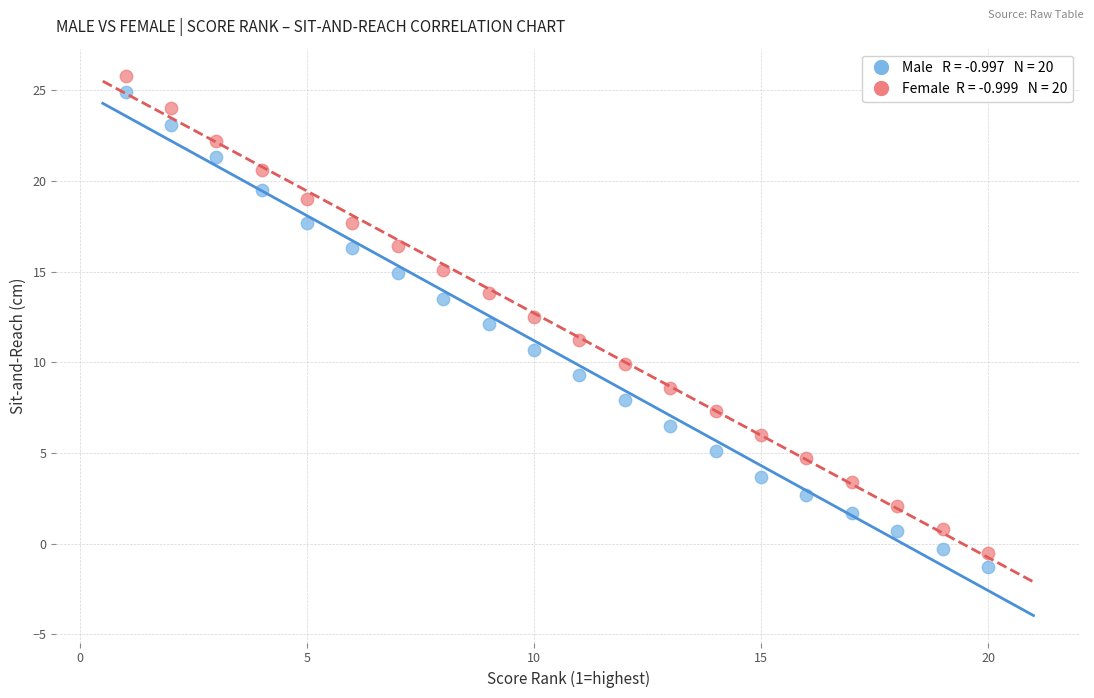

Across all data points, what is the range of Y values (max minus min)?

27.1